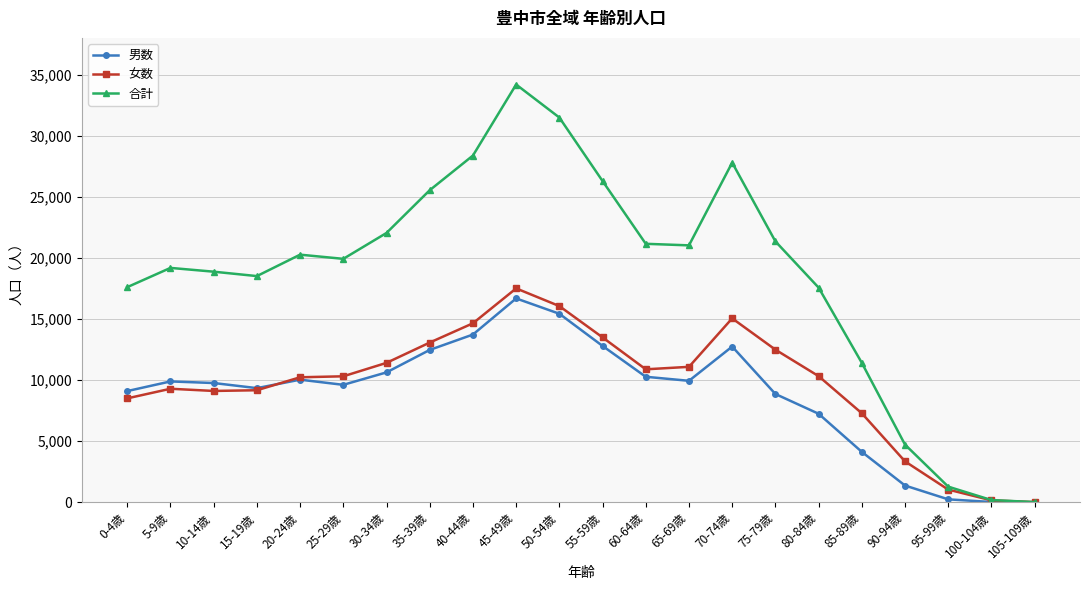

Is it true that 合計 equals 41829 at 35-39歳?

False